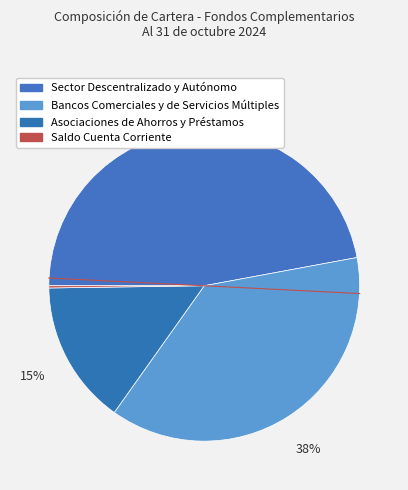

To the nearest percent, what percentage of the pie is Bancos Comerciales y de Servicios Múltiples?

38%